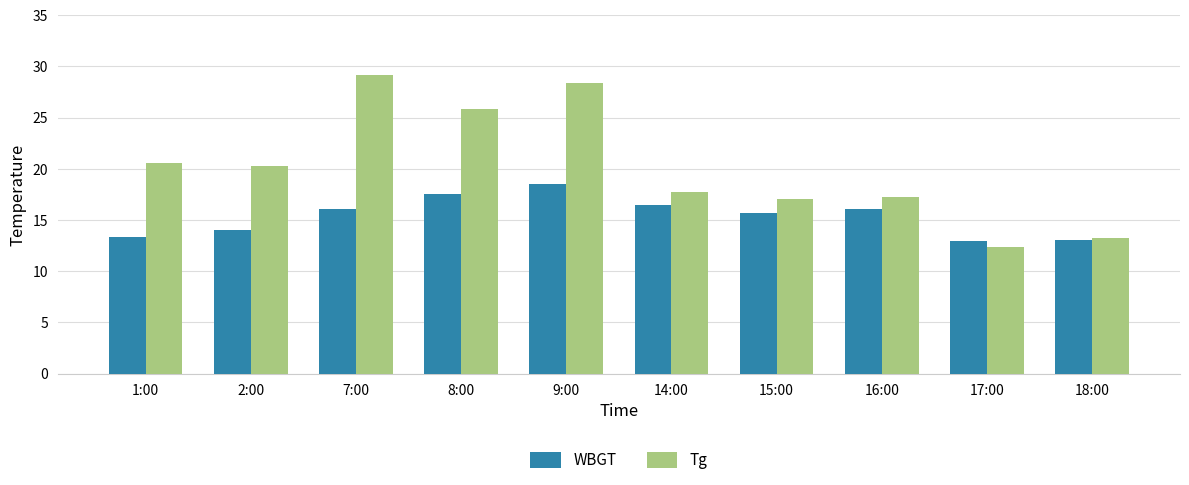

How many values in the Tg series exceed 20?

5